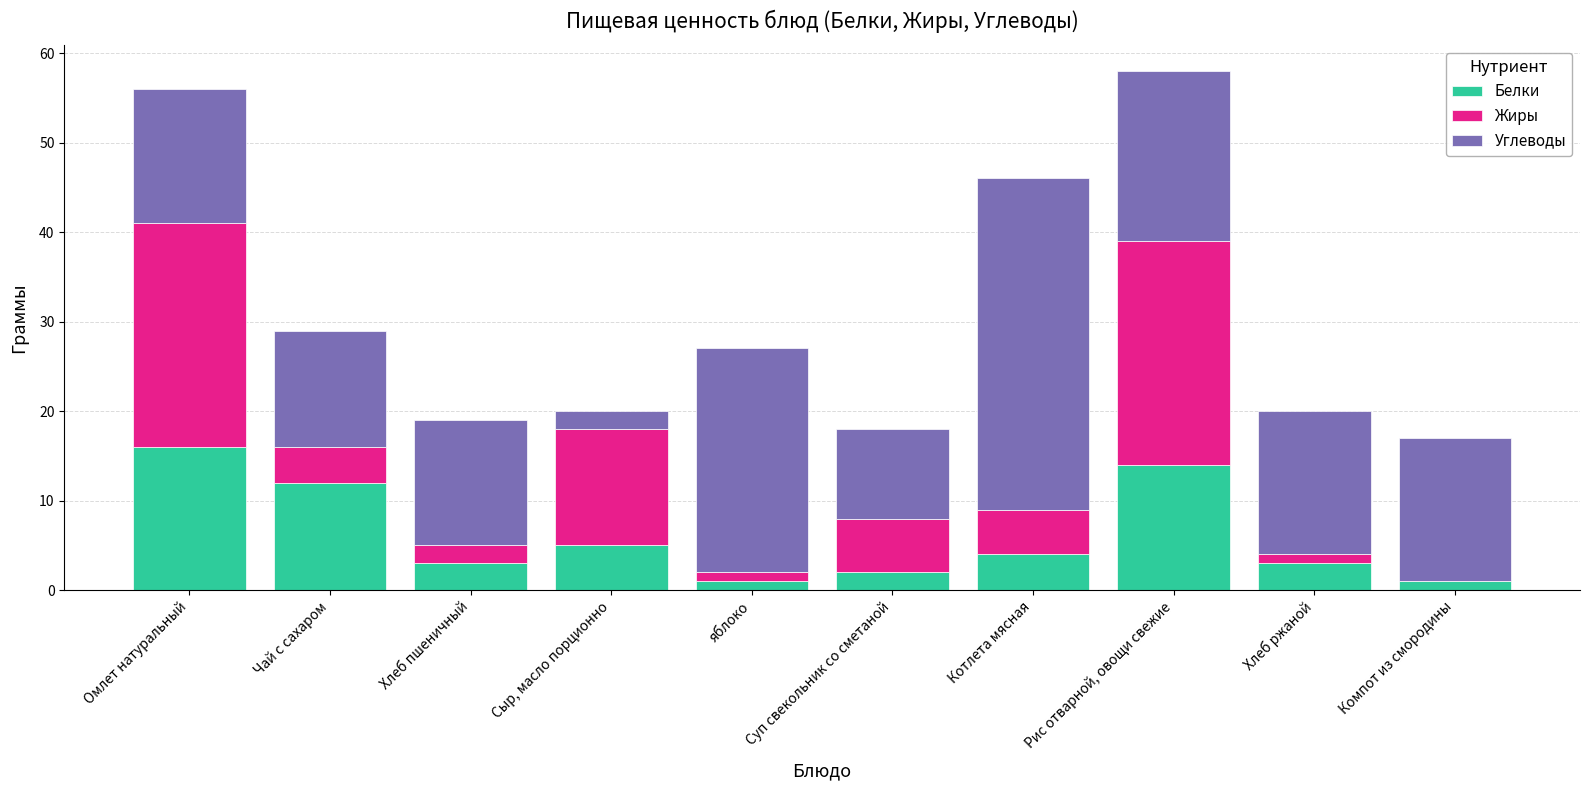

What is the total value across all series at Сыр, масло порционно?

20